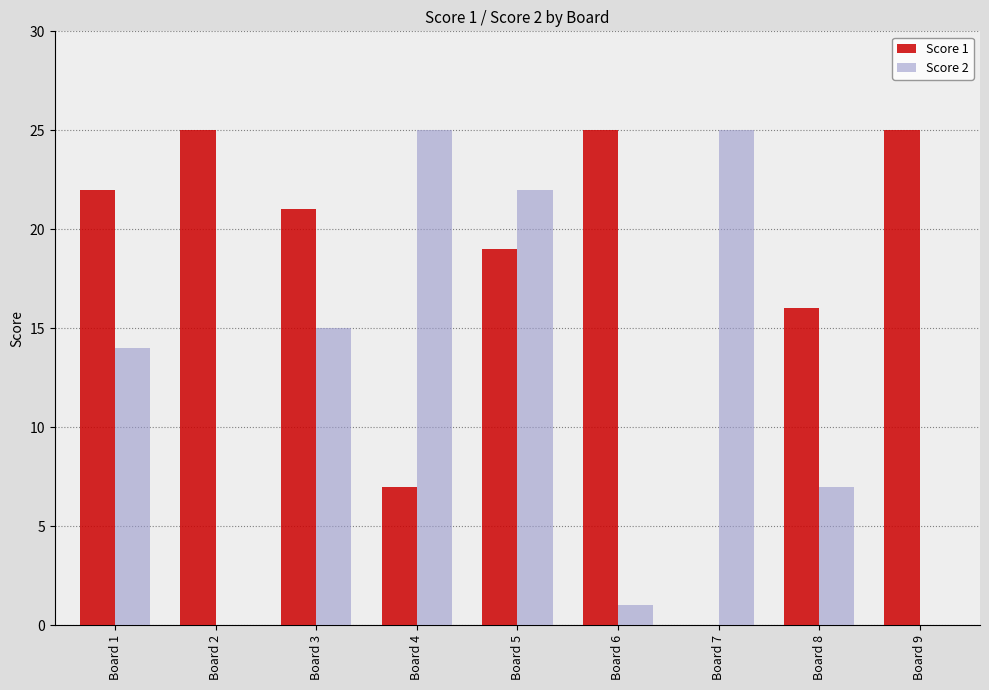

At which label is Score 2 closest to 12?

Board 1